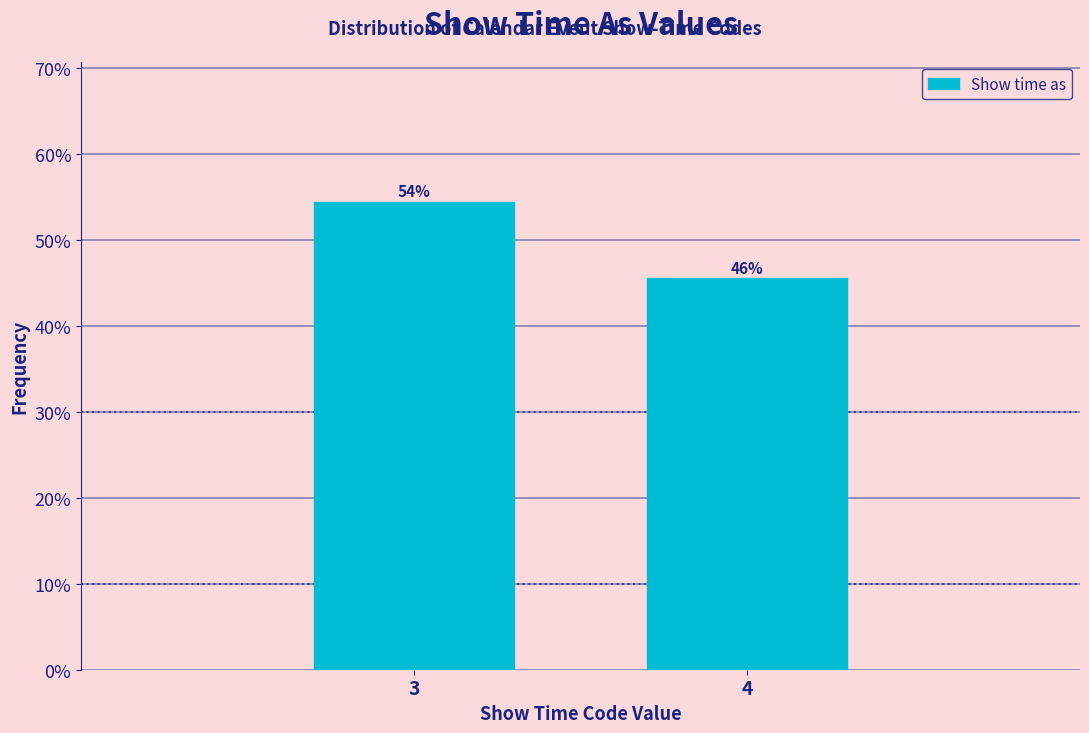

Does the chart contain any negative values?

No